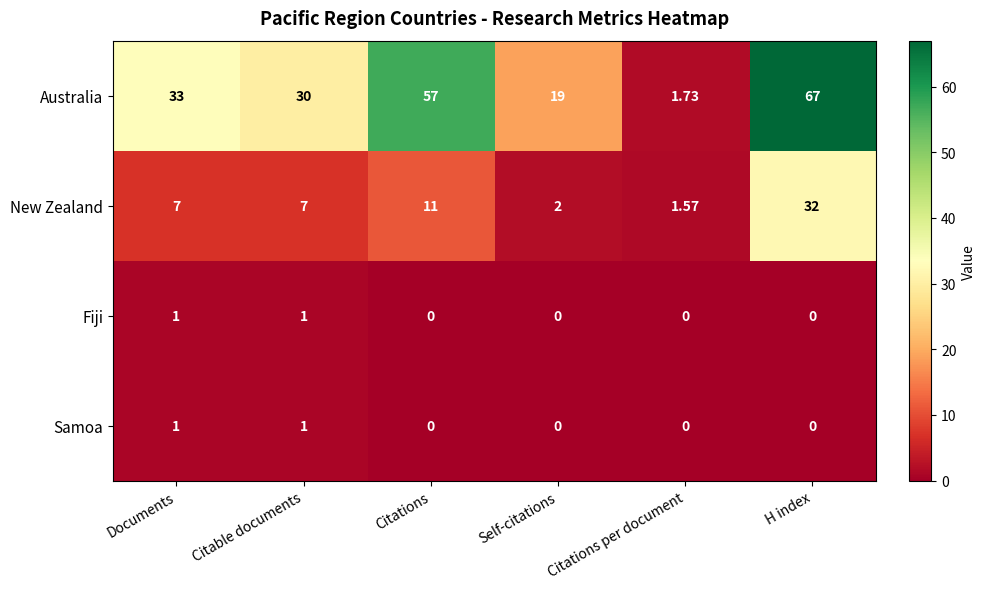

Rank the categories by Australia value from highest to lowest.

H index, Citations, Documents, Citable documents, Self-citations, Citations per document